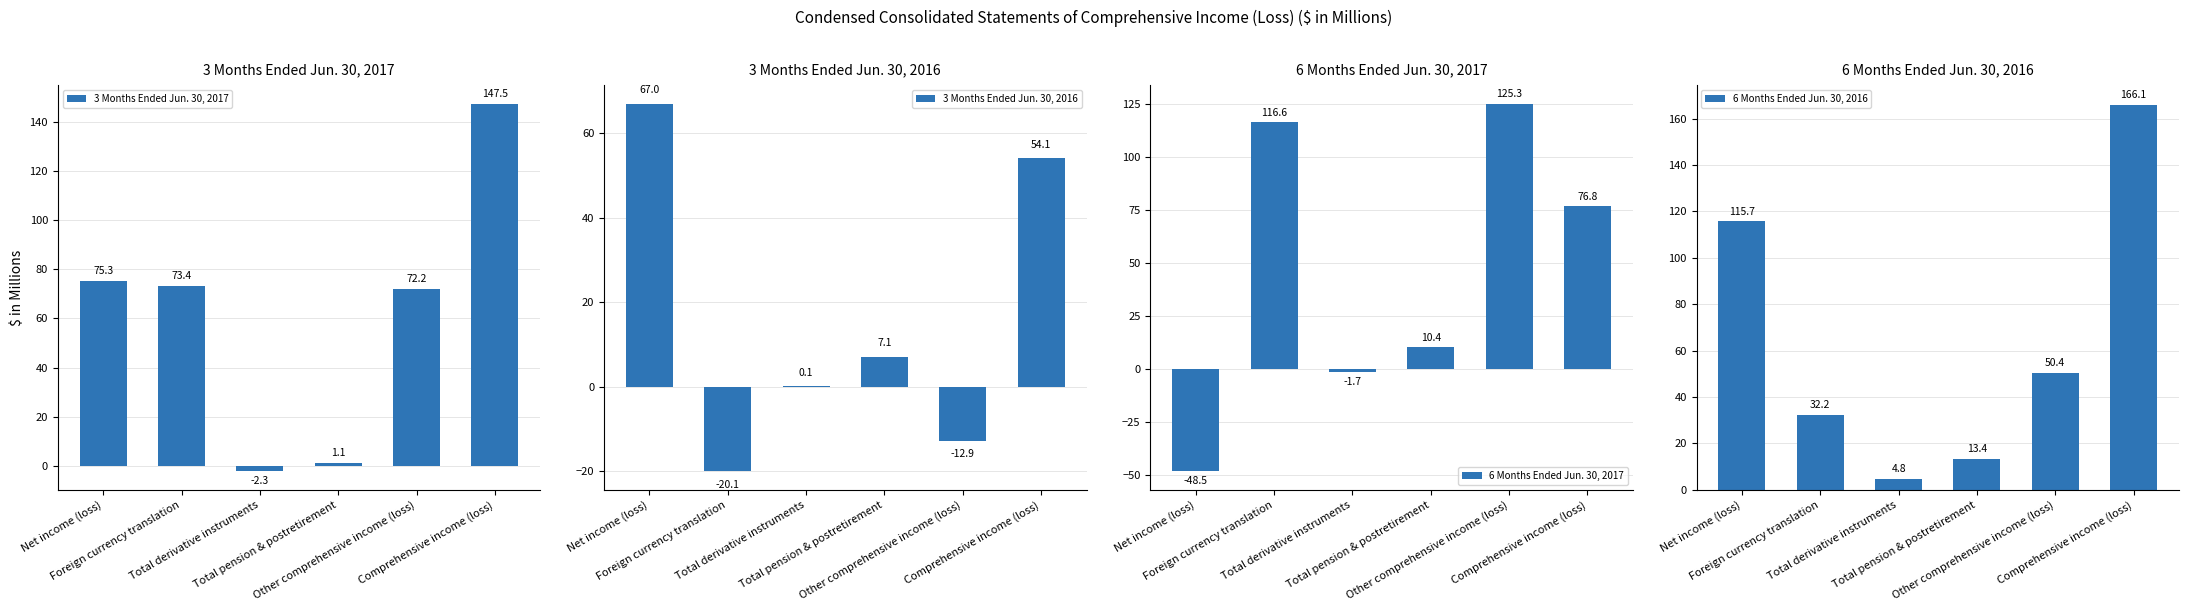

Rank the series by their maximum value, from lowest to highest.

3 Months Ended Jun. 30, 2016, 6 Months Ended Jun. 30, 2017, 3 Months Ended Jun. 30, 2017, 6 Months Ended Jun. 30, 2016